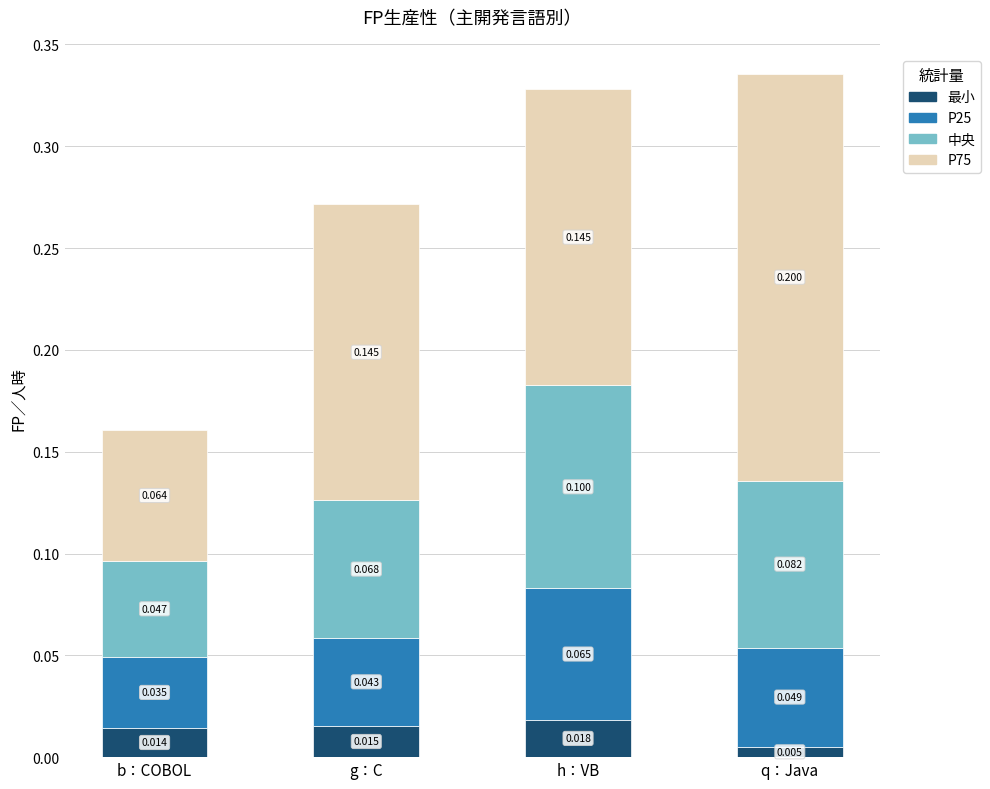

Rank the categories by 最小 value from lowest to highest.

q：Java, b：COBOL, g：C, h：VB